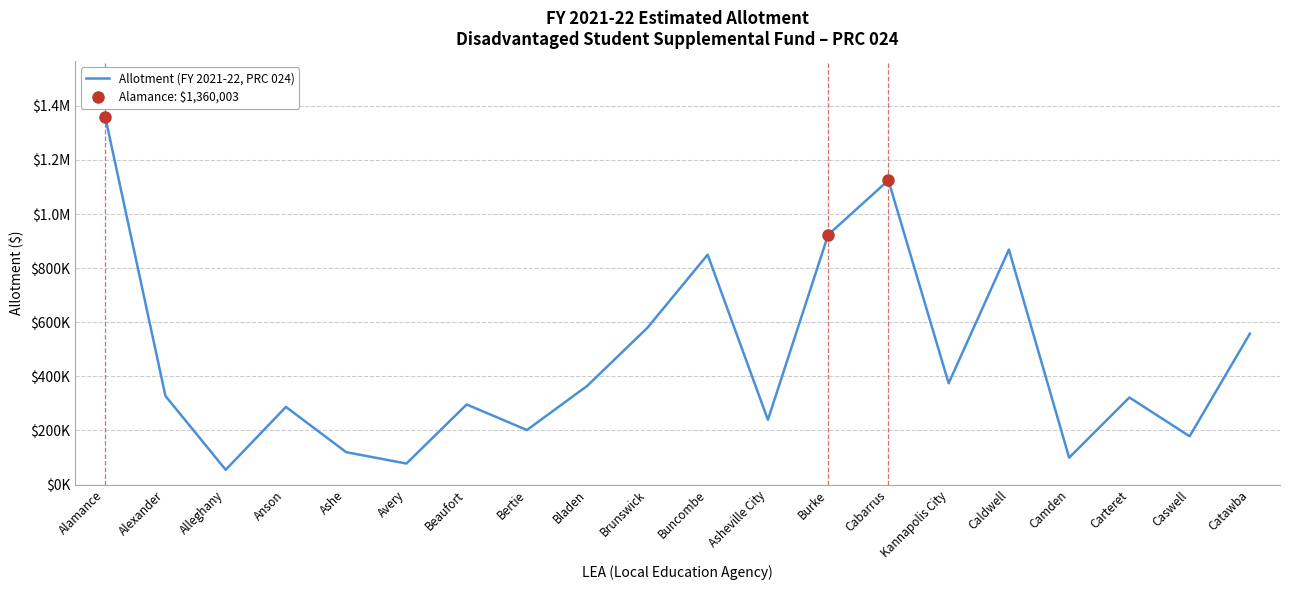

What position from the left is Cabarrus?

14